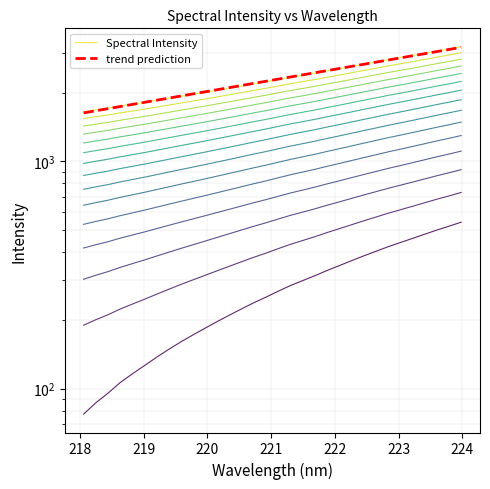

How many lines are shown in the chart?

2